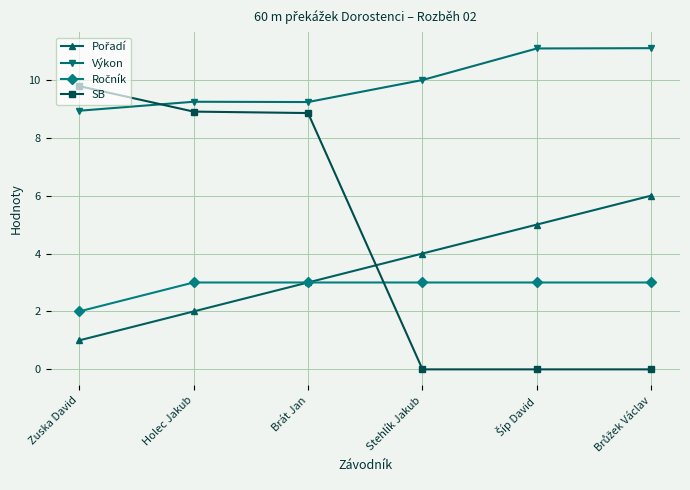

What is the maximum value shown in the chart?

11.1